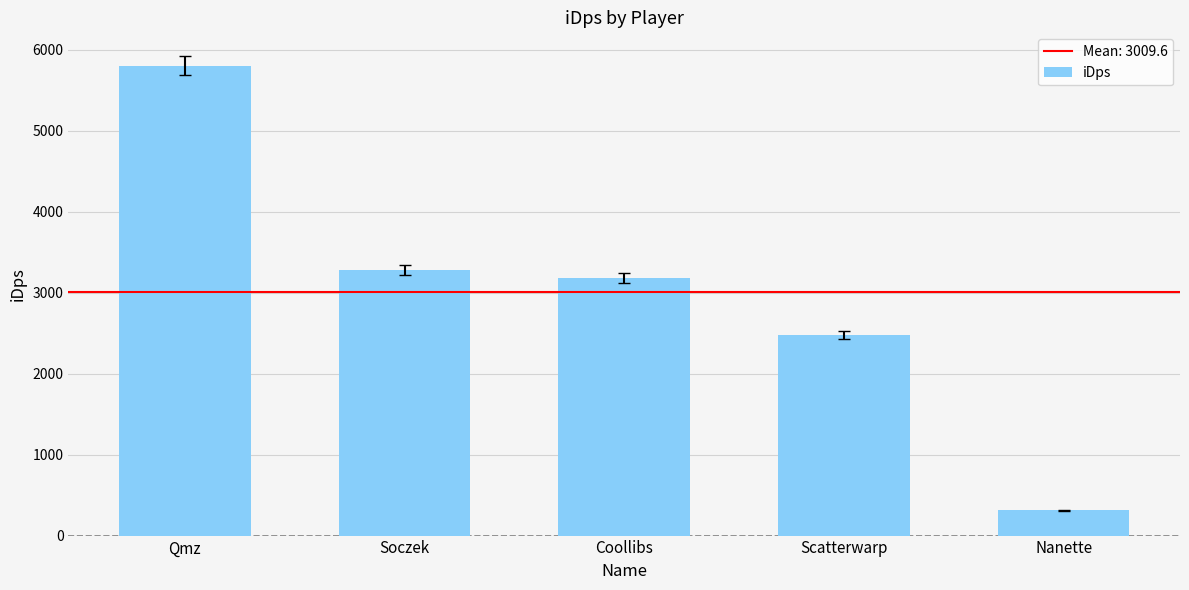

What position from the left is Soczek?

2